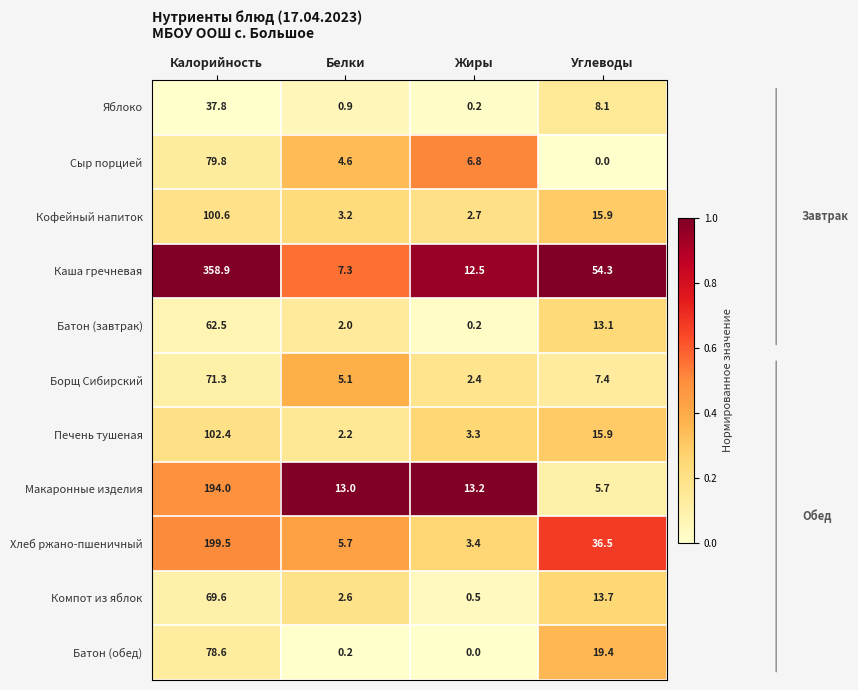

True or false: Кофейный напиток has a value of 3.2 at Белки.

True